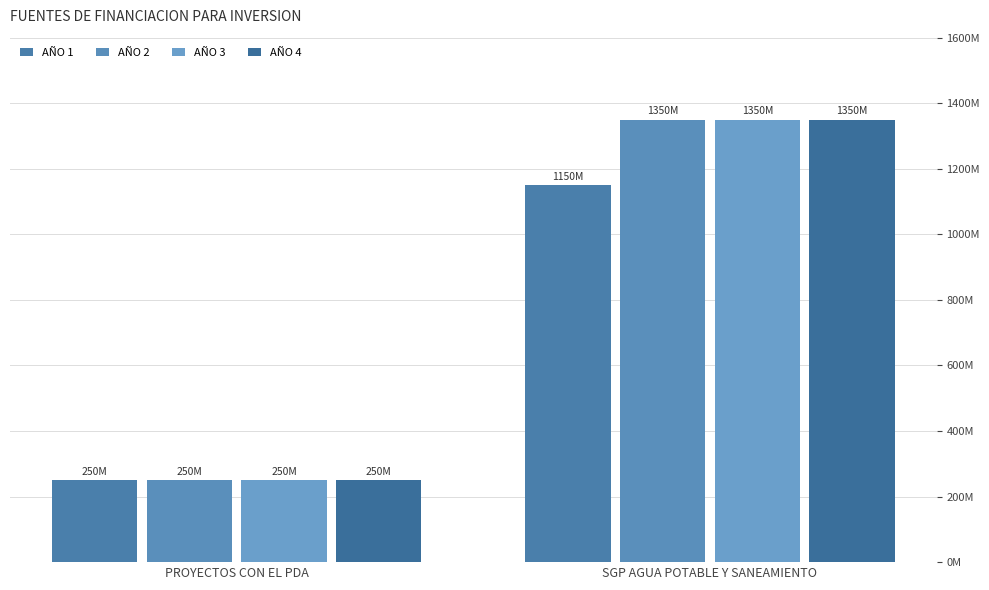

Are the bars grouped side by side (vs. stacked)?

Yes